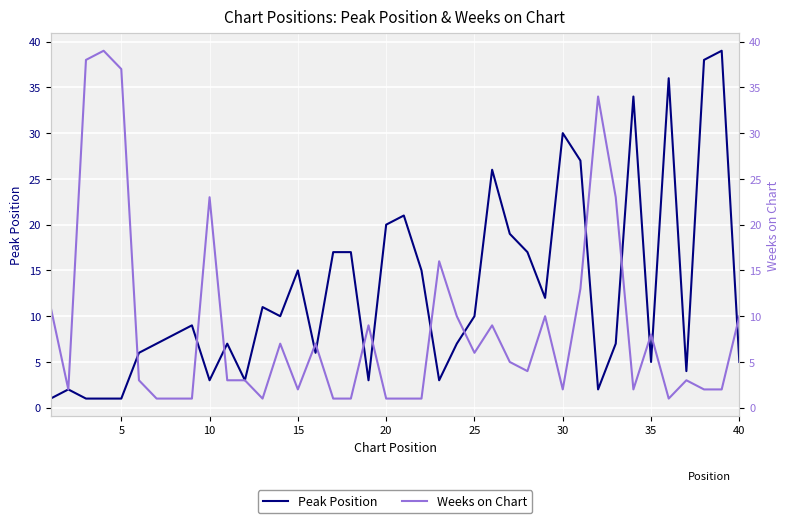

What is the average value of the Peak Position series?

13